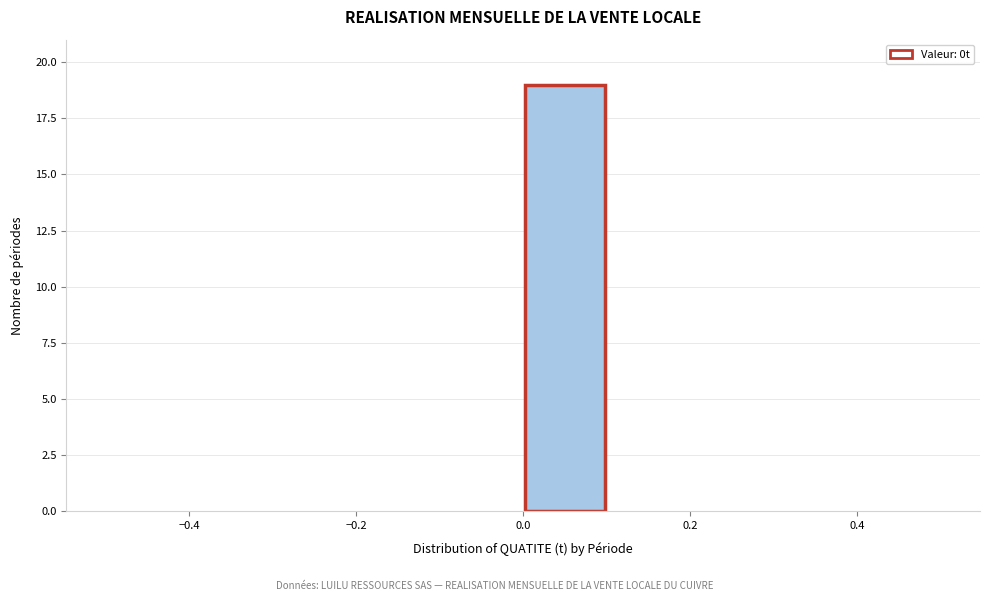

Reading left to right, transcribe this chart: for each bar, give the range it covers on the x-axis and its height. The values are not printed on the chart, so give them approximately, as read against the axis.

-0.5 to -0.4: 0
-0.4 to -0.3: 0
-0.3 to -0.2: 0
-0.2 to -0.1: 0
-0.1 to 0.0: 0
0.0 to 0.1: 19
0.1 to 0.2: 0
0.2 to 0.3: 0
0.3 to 0.4: 0
0.4 to 0.5: 0